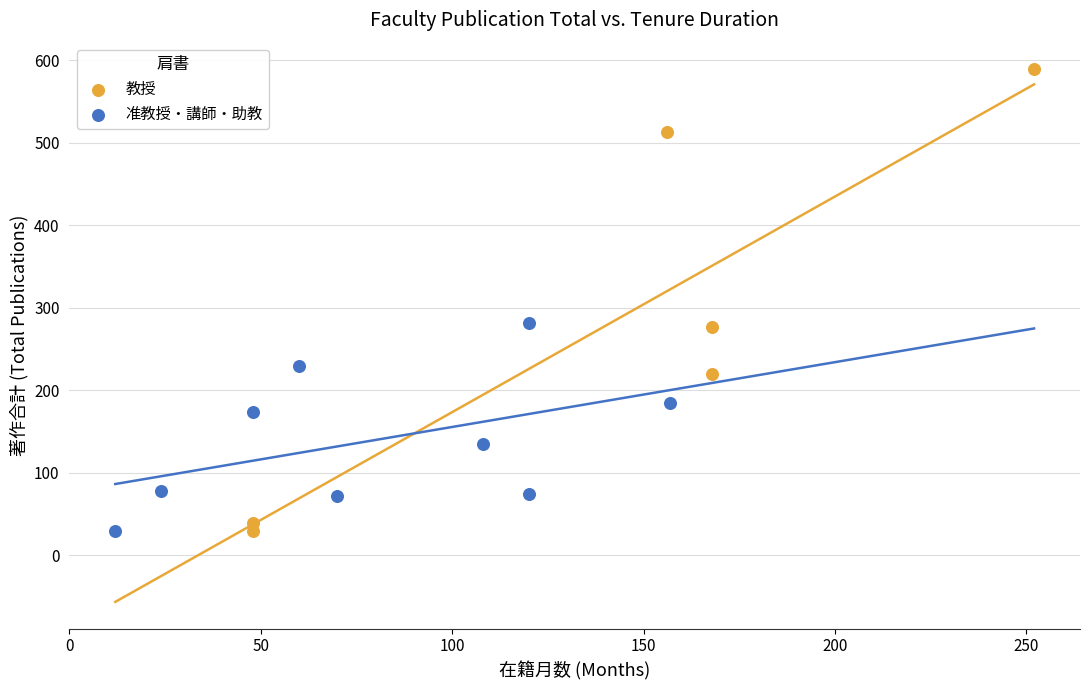

Which series reaches the maximum Y coordinate?

教授